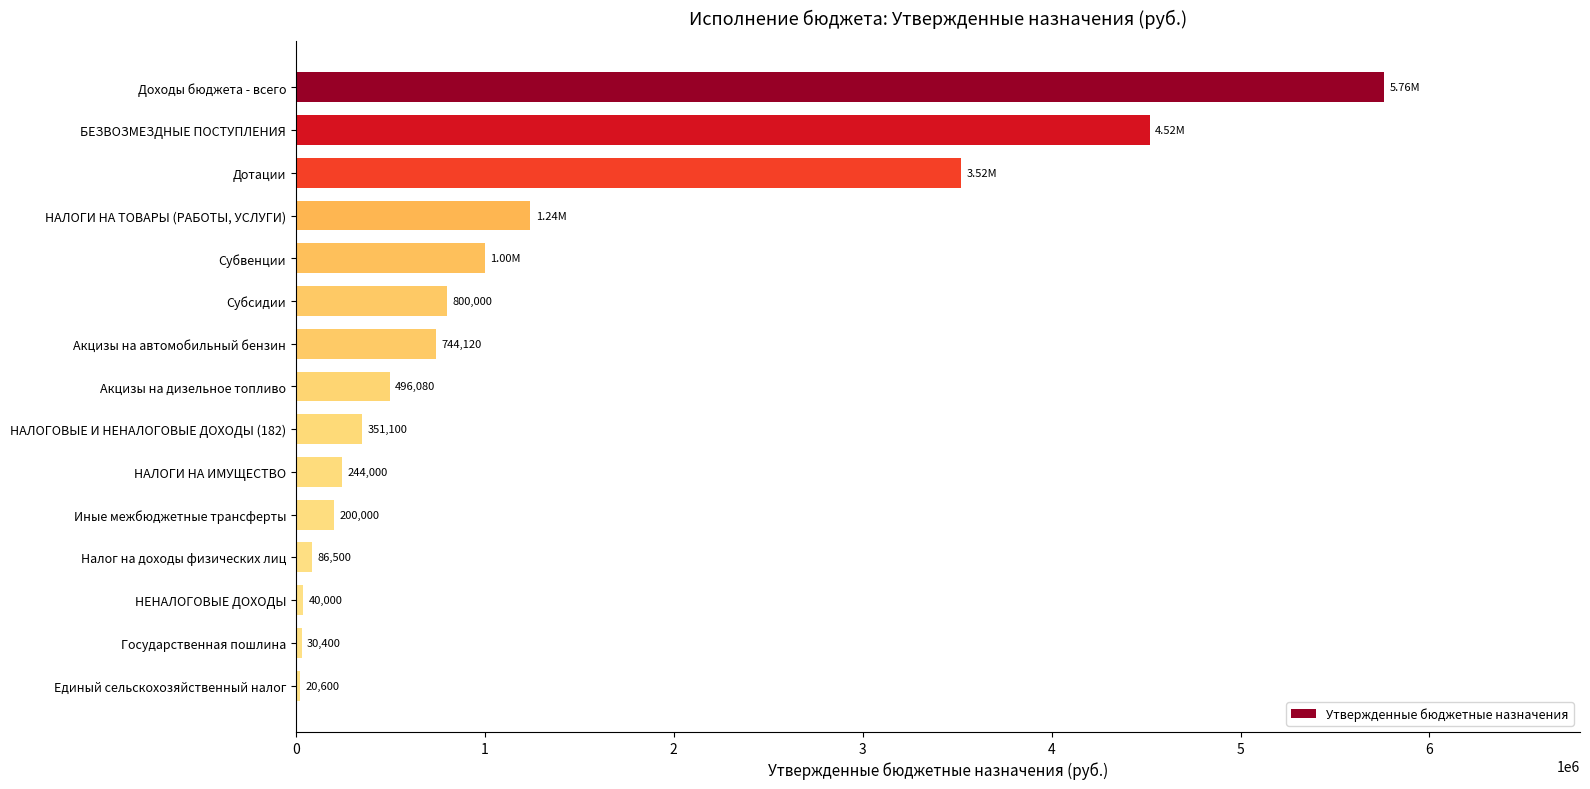

At which category does the chart reach its peak across all series?

Доходы бюджета - всего